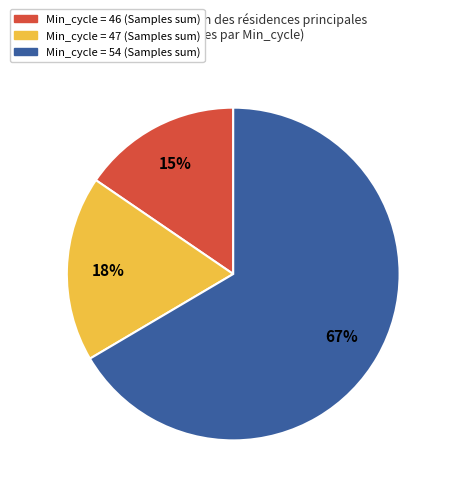

To the nearest percent, what is the average slice percentage?

33%